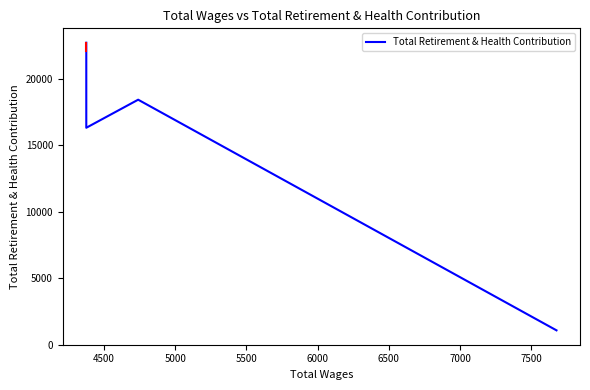

Is it true that the value at 5000 is 23770?

False